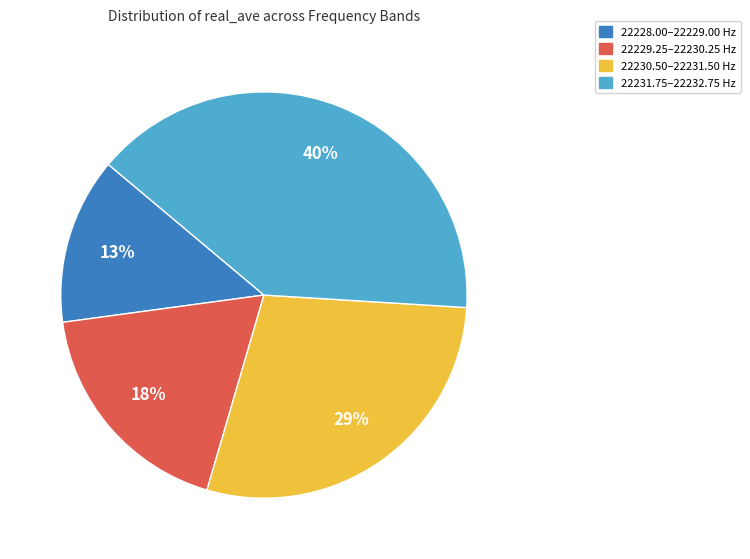

Is there any slice that represents more than half of the pie?

No